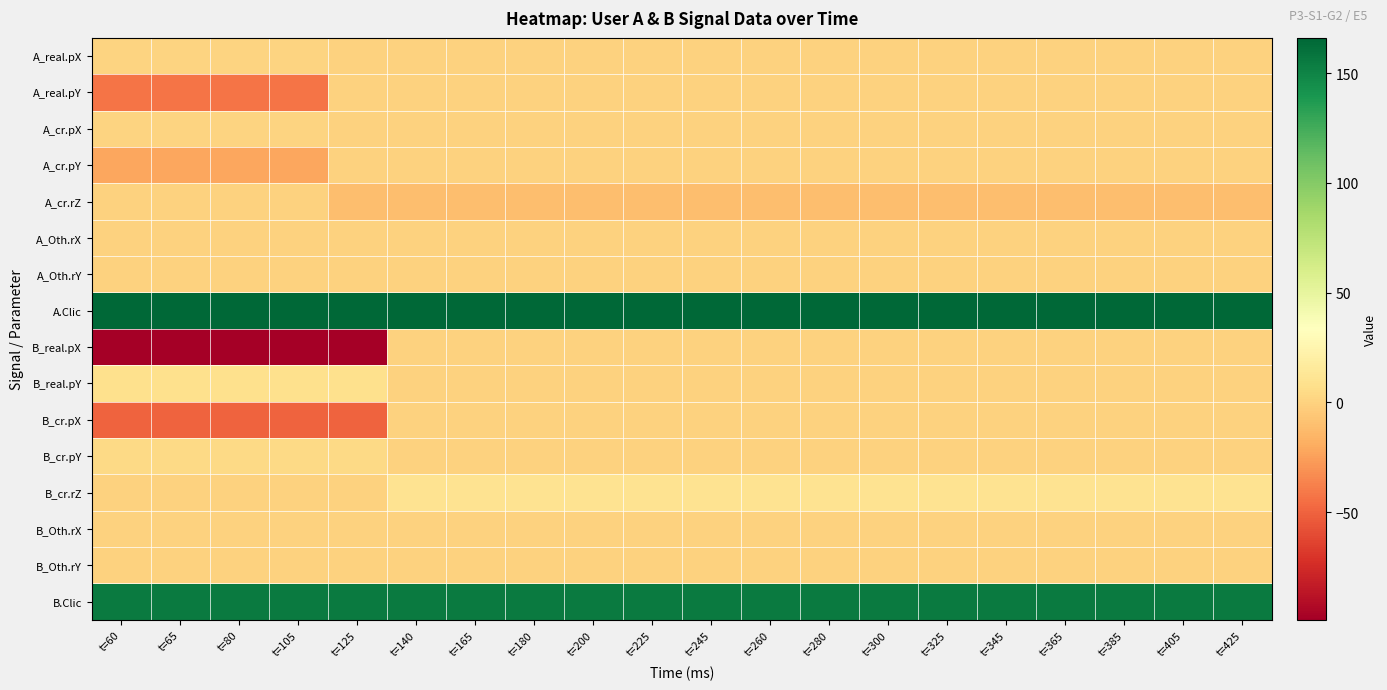

What is the greatest value displayed?

166.0